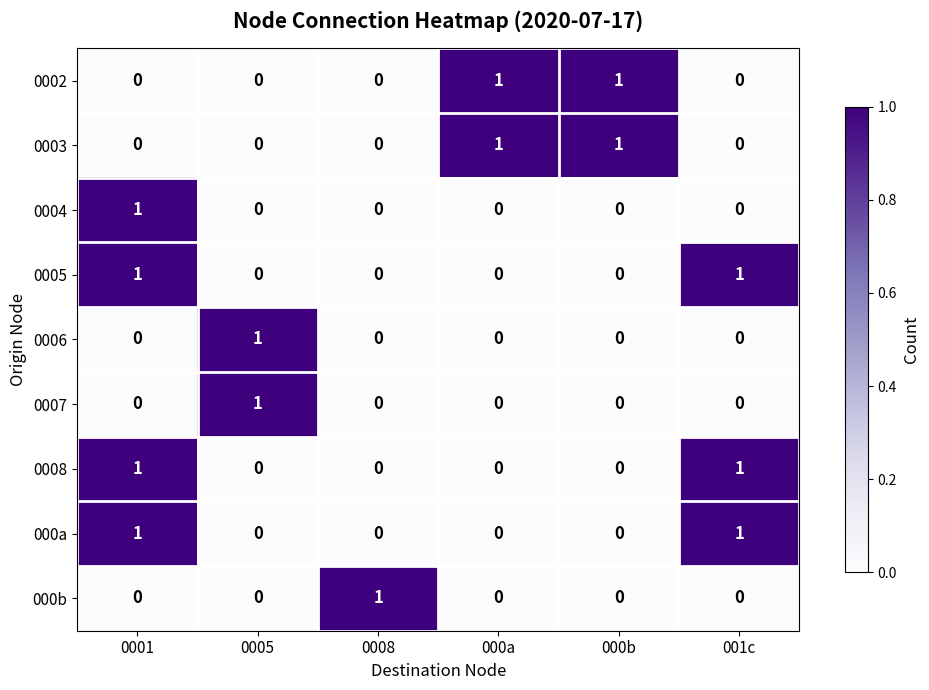

What is the total value across all series at 001c?

3